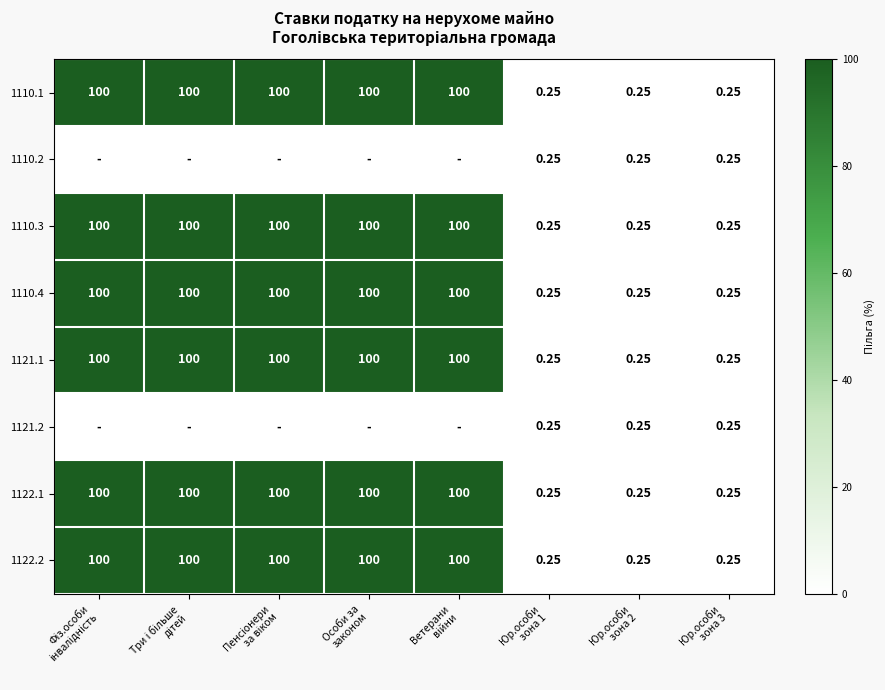

What is the spread (max minus min) of values at Особи за
законом?

100.0